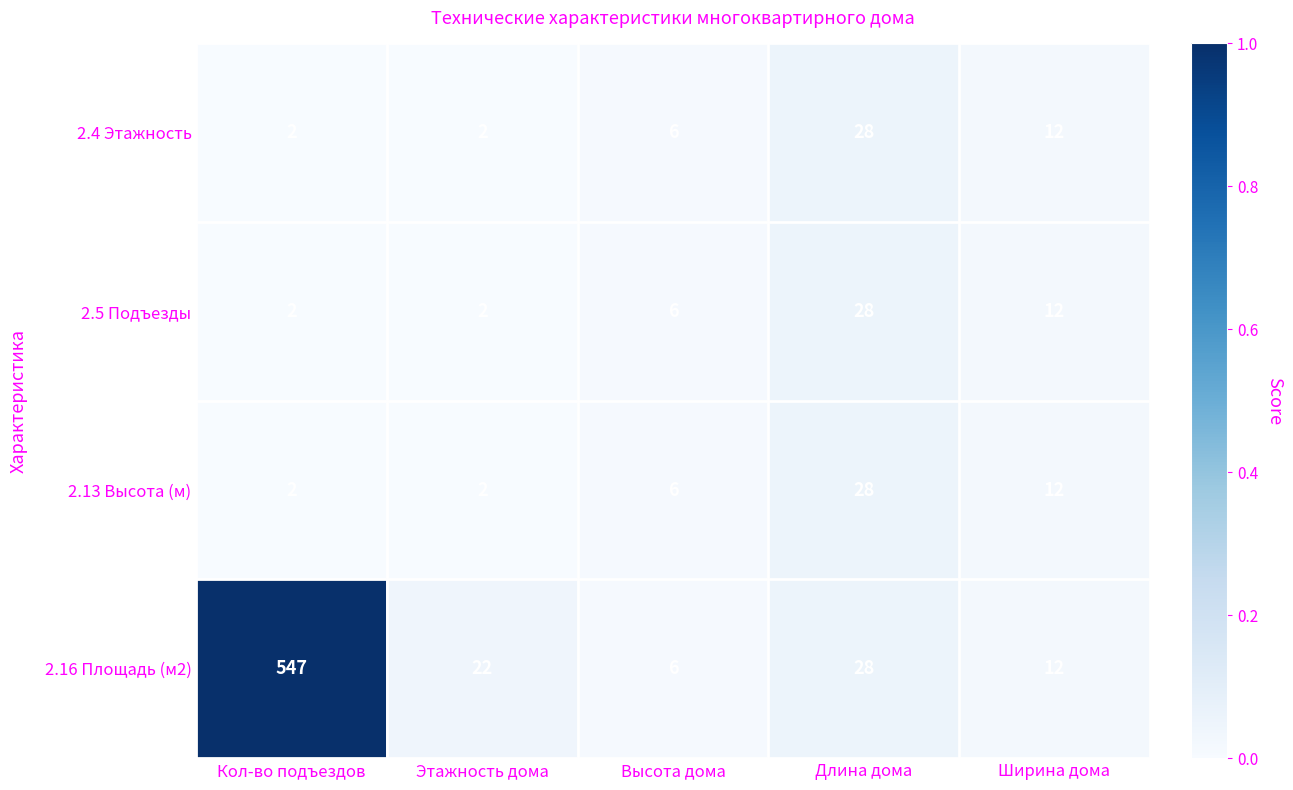

Which series has the largest total across all categories?

2.16 Площадь (м2)